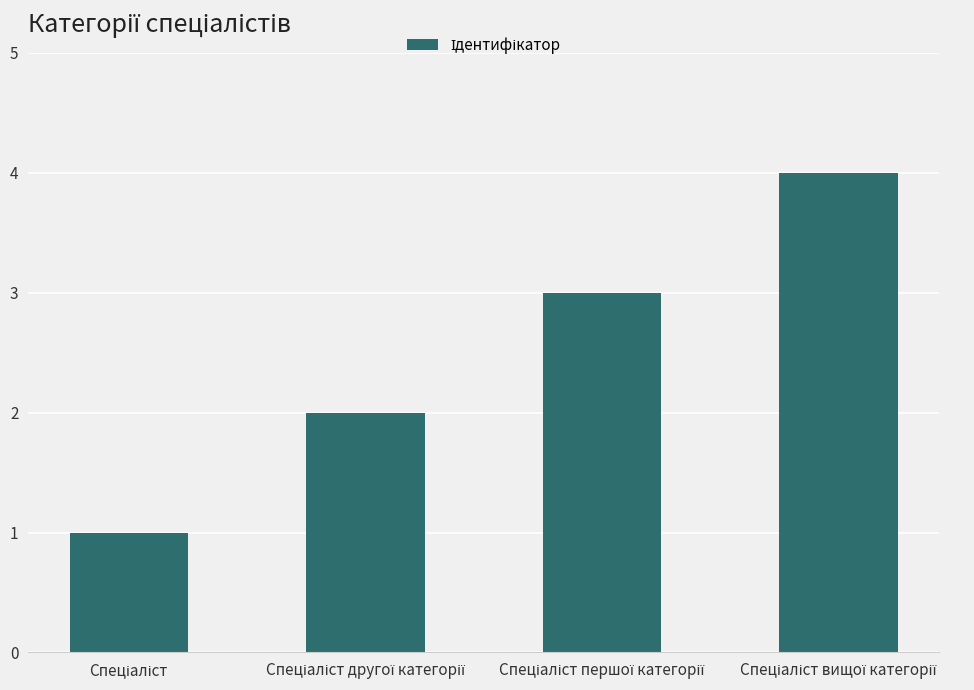

What is the difference between the maximum and minimum values?

3